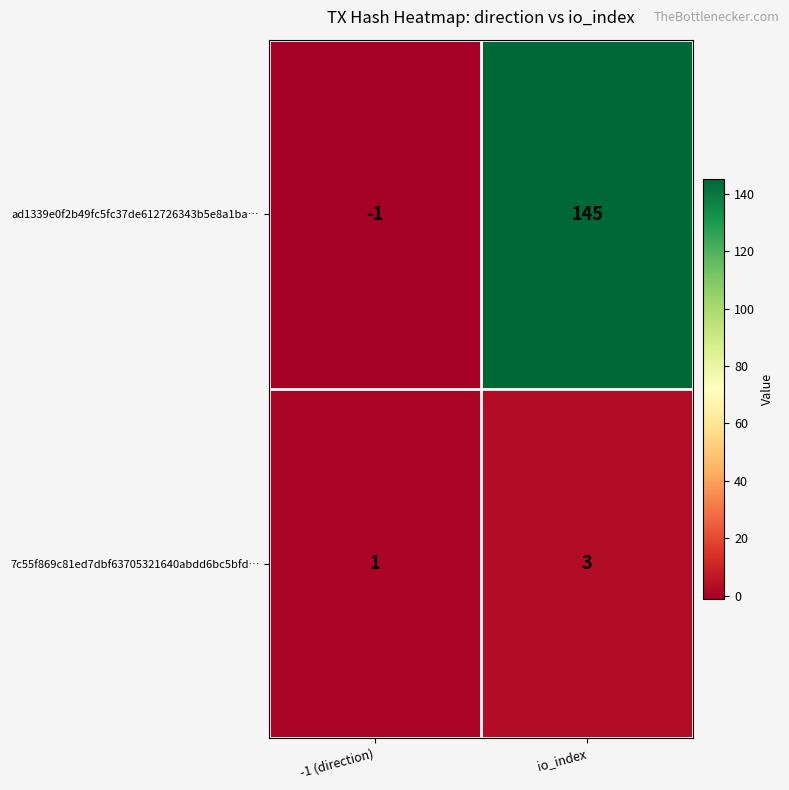

Count the number of categories in the chart.

2